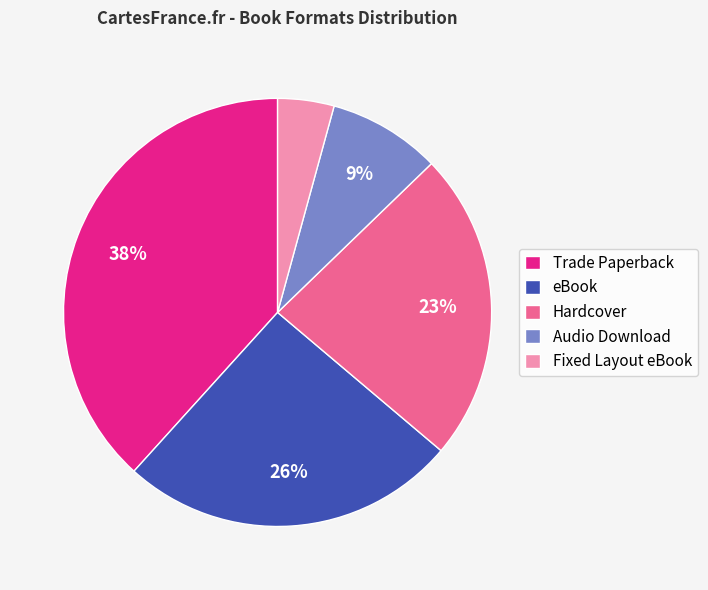

Which slice is the largest?

Trade Paperback